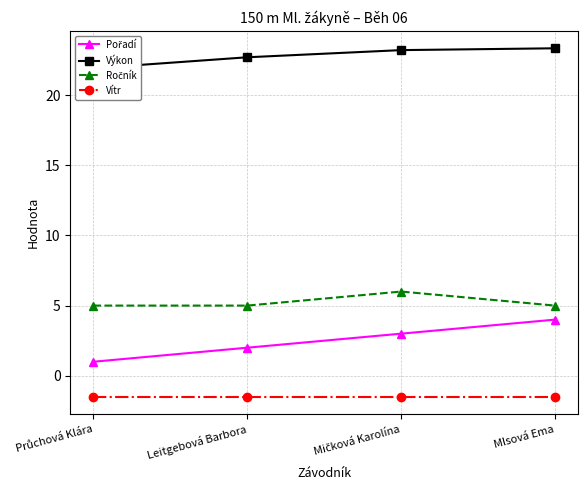

What is the approximate value of Vítr at Mičková Karolína?

-1.5